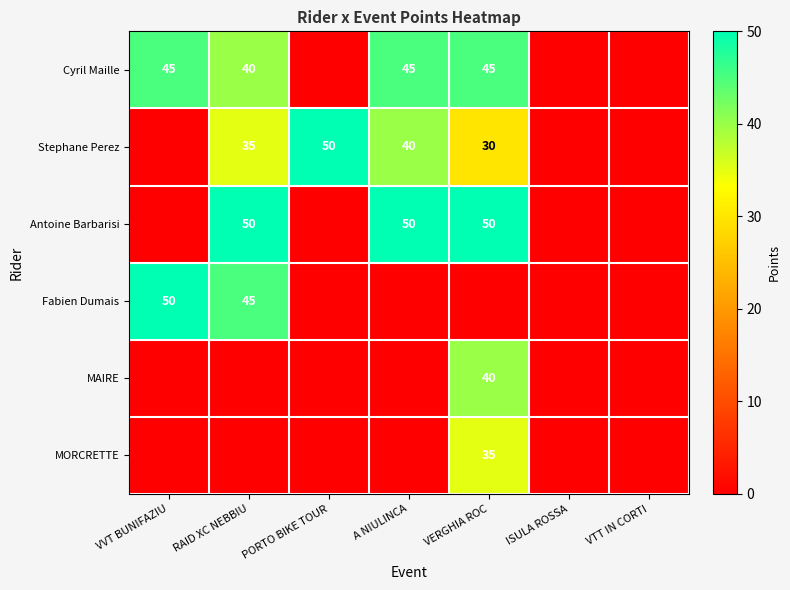

The value of Antoine Barbarisi at RAID XC NEBBIU is 50. True or false?

True